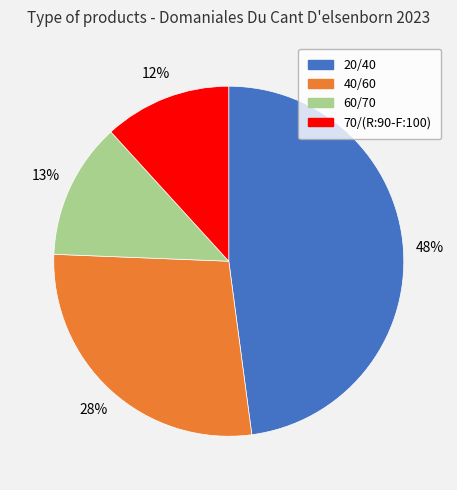

Count the number of slices in the pie.

4